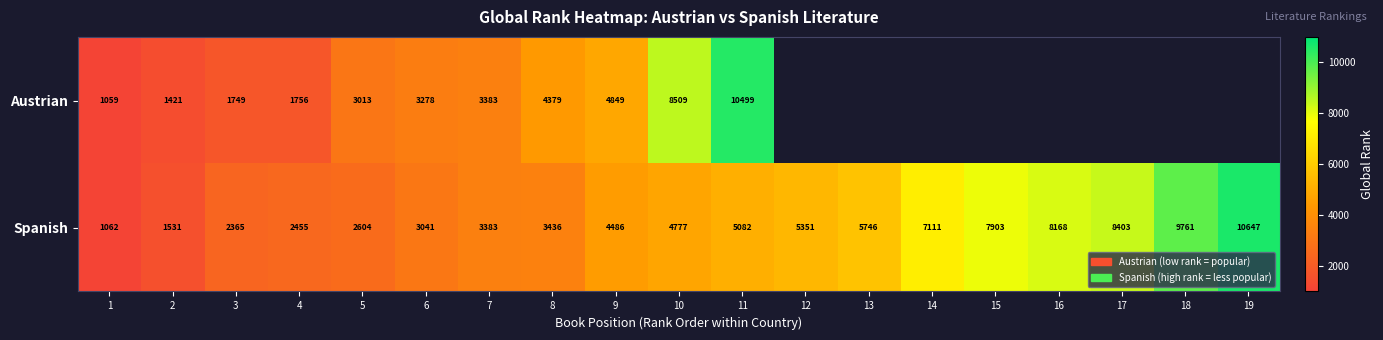

At how many categories does at least one series exceed 9859?

2